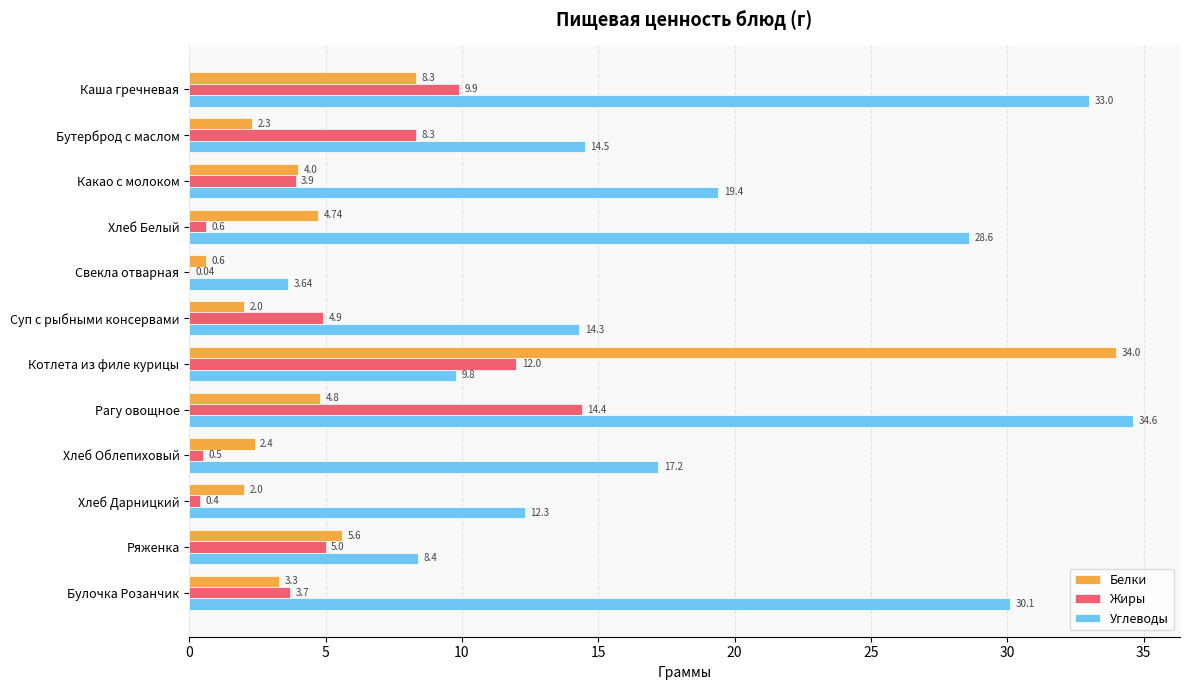

Which series has the widest spread of values?

Белки